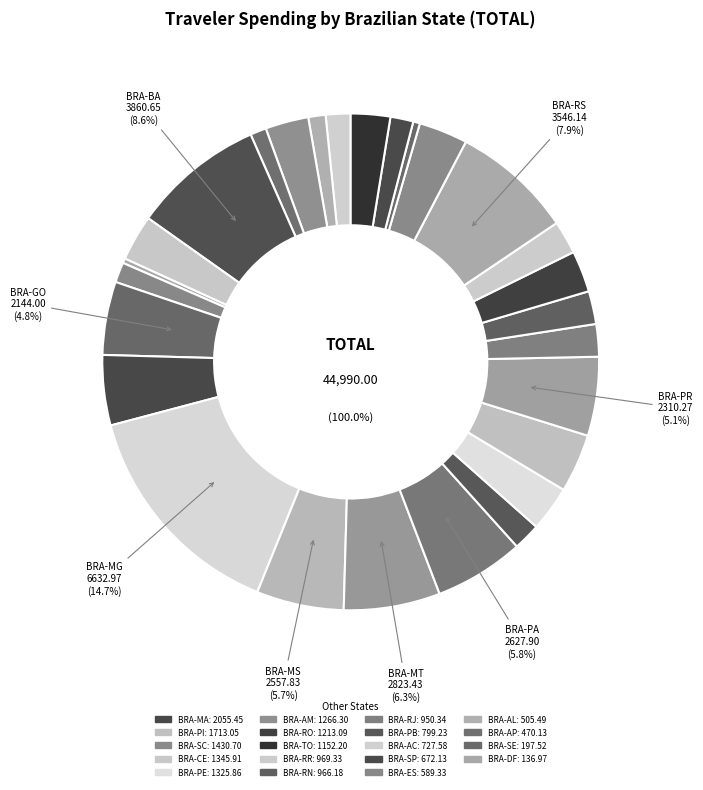

How many segments does this pie chart have?

27